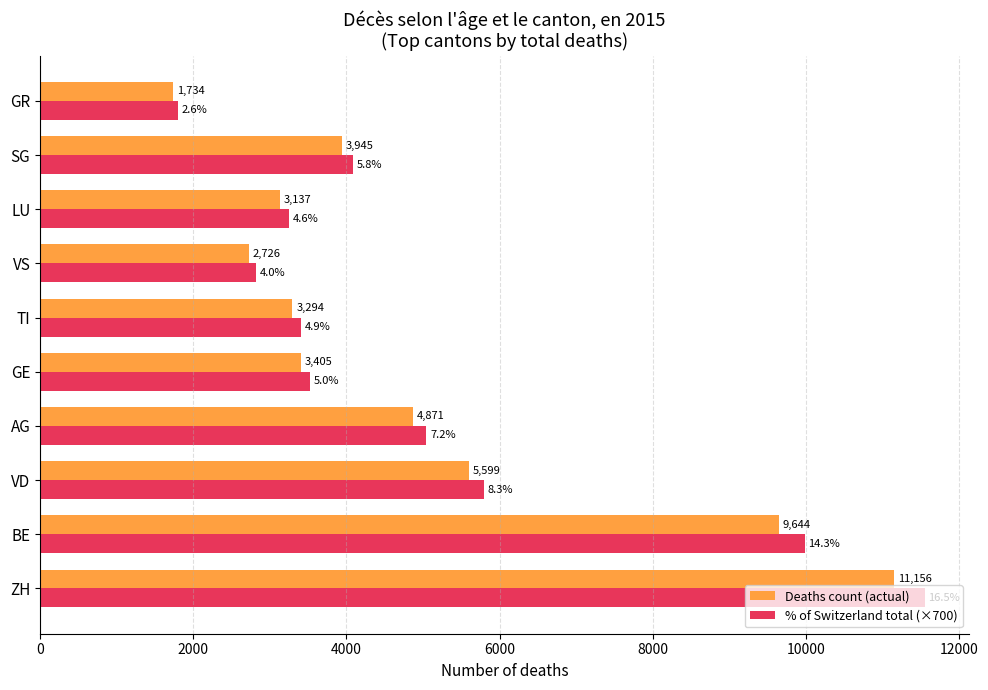

The % of Switzerland total (×700) series shows 5797.3 at VD. True or false?

True